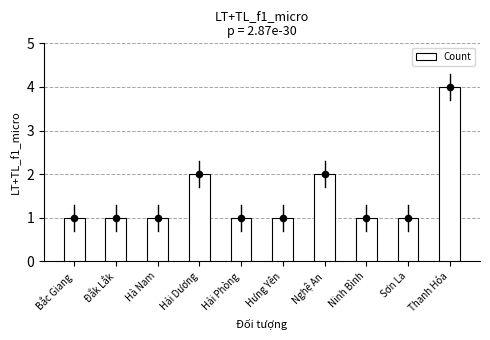

Approximately how many times larger is the value at Đắk Lắk compared to Bắc Giang?

1.0